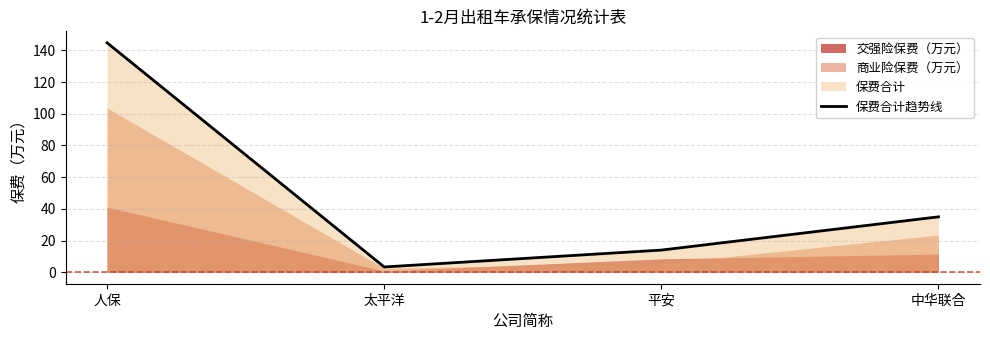

What is the change in value from 人保 to 中华联合?

-109.8